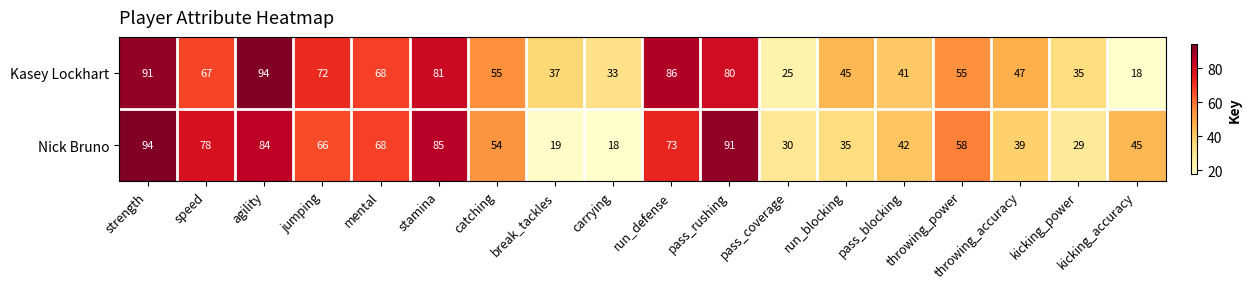

How many series are shown in this chart?

2